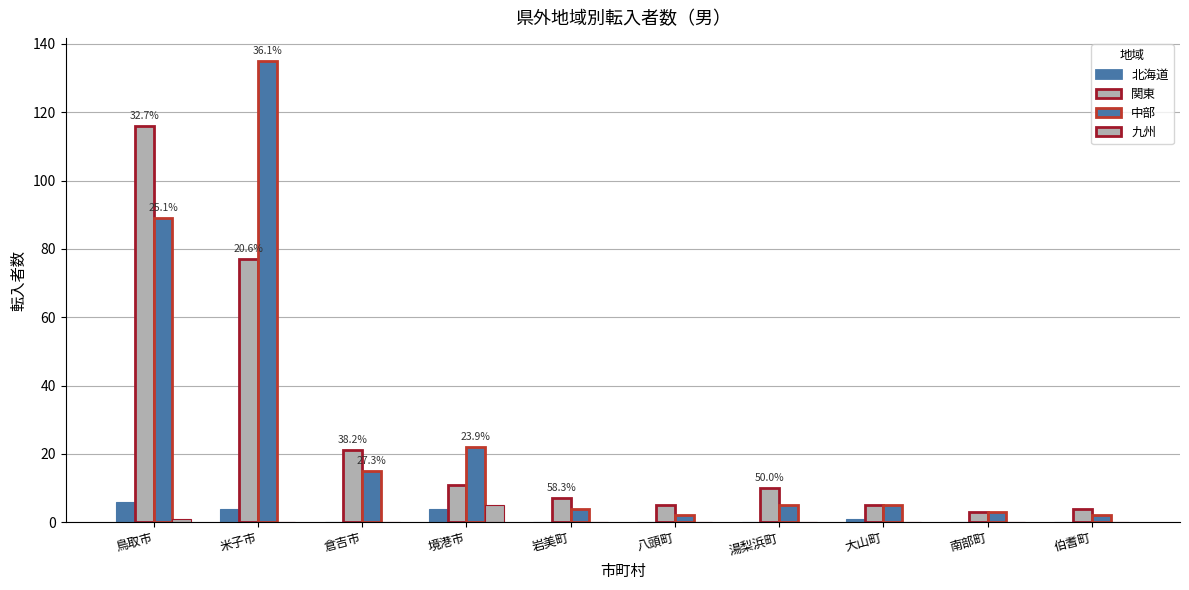

True or false: 中部 has a value of 135 at 米子市.

True